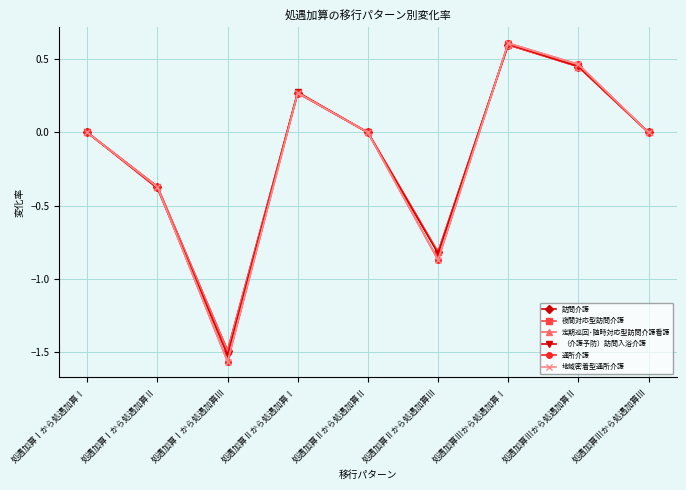

The value of （介護予防）訪問入浴介護 at 処遇加算Ⅲから処遇加算Ⅱ is 0.1. True or false?

False